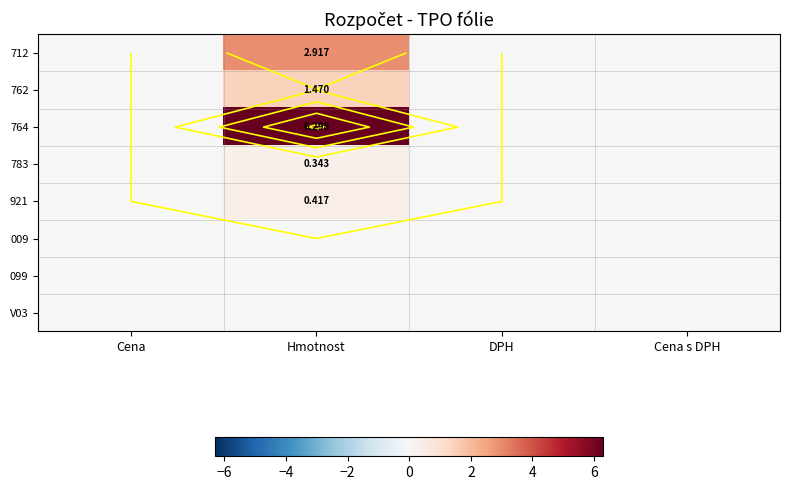

What is the greatest value displayed?

6.3